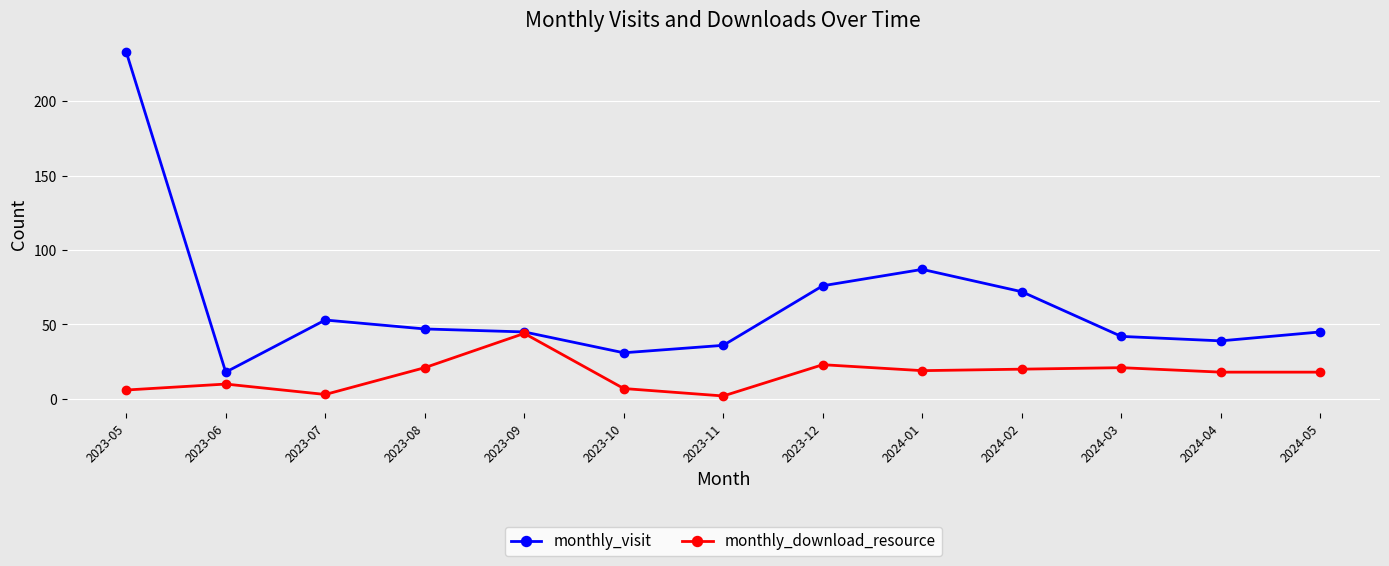

True or false: monthly_download_resource has more than 2 points higher than both neighbors.

True